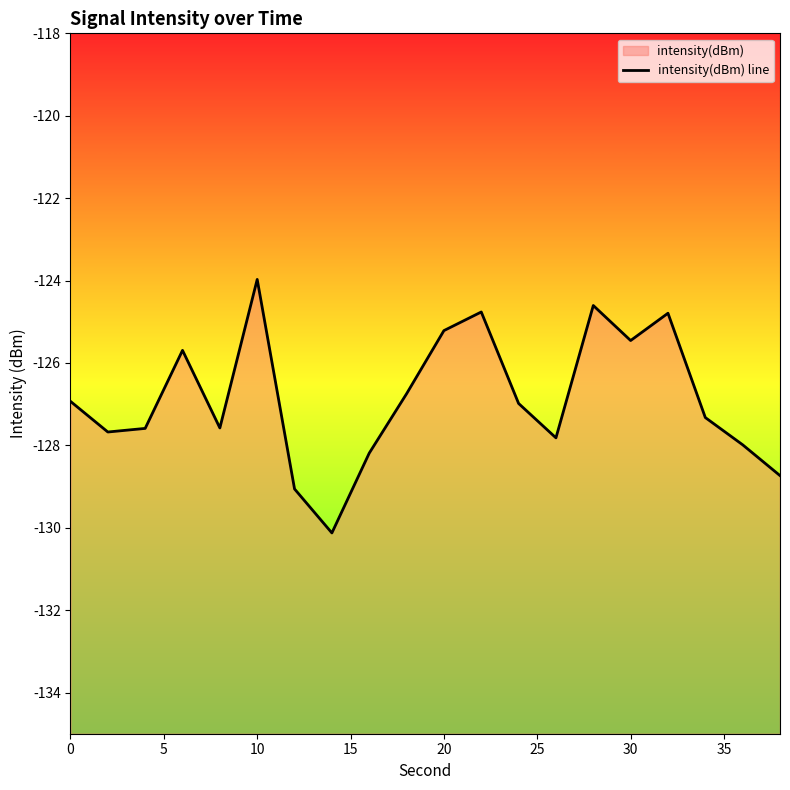

What is the greatest value displayed?

-124.0